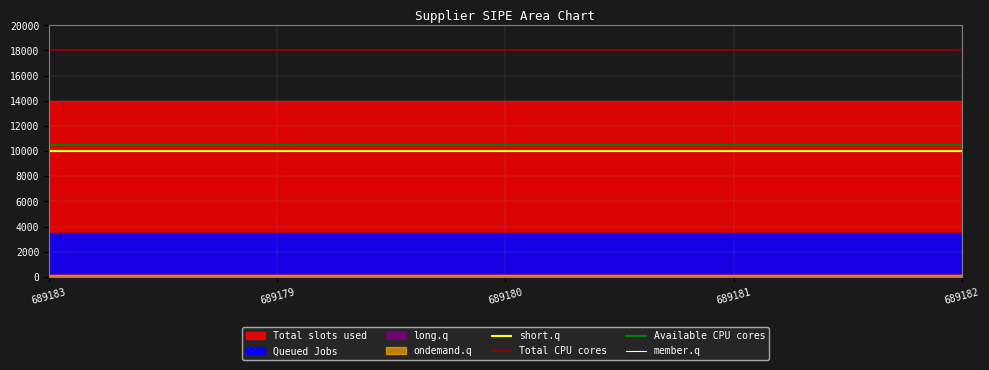

The value of Total CPU cores at 689183 is 18000. True or false?

True